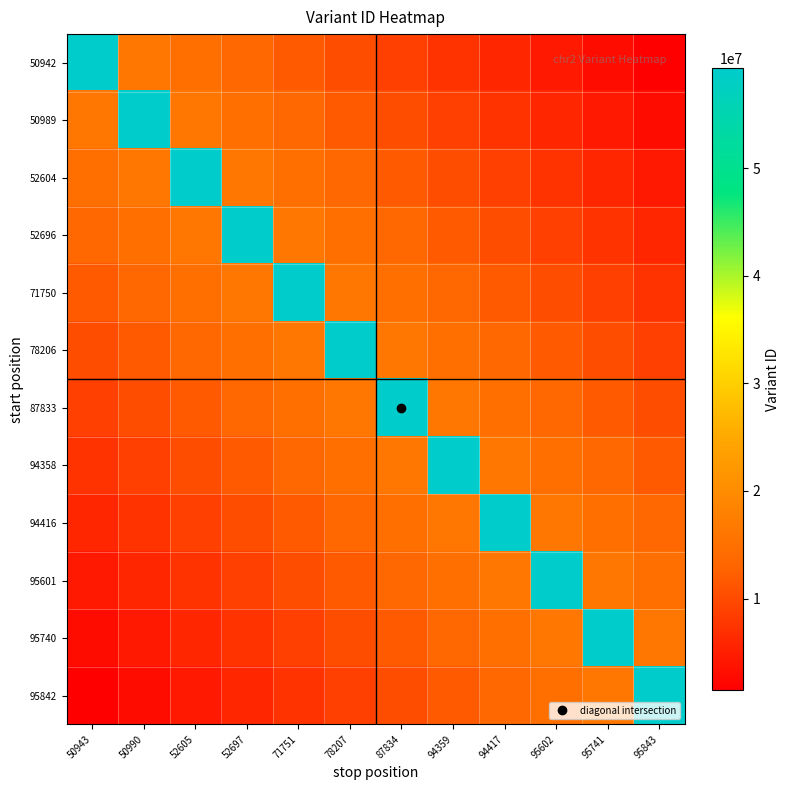

Reading left to right, what are all the values shown in this chart?

50942: 50943=59282586.0	50990=16302711.1	52605=14820646.5	52697=13338581.8	71751=11856517.2	78207=10374452.5	87834=8892387.9	94359=7410323.2	94417=5928258.6	95602=4446194.0	95741=2964129.3	95843=1482064.7
50989: 50943=16302711.1	50990=59282587.0	52605=16302711.1	52697=14820646.5	71751=13338581.8	78207=11856517.2	87834=10374452.5	94359=8892387.9	94417=7410323.2	95602=5928258.6	95741=4446194.0	95843=2964129.3
52604: 50943=14820646.5	50990=16302711.1	52605=59282593.0	52697=16302711.1	71751=14820646.5	78207=13338581.8	87834=11856517.2	94359=10374452.5	94417=8892387.9	95602=7410323.2	95741=5928258.6	95843=4446194.0
52696: 50943=13338581.8	50990=14820646.5	52605=16302711.1	52697=59282594.0	71751=16302711.1	78207=14820646.5	87834=13338581.8	94359=11856517.2	94417=10374452.5	95602=8892387.9	95741=7410323.2	95843=5928258.6
71750: 50943=11856517.2	50990=13338581.8	52605=14820646.5	52697=16302711.1	71751=59282631.0	78207=16302711.1	87834=14820646.5	94359=13338581.8	94417=11856517.2	95602=10374452.5	95741=8892387.9	95843=7410323.2
78206: 50943=10374452.5	50990=11856517.2	52605=13338581.8	52697=14820646.5	71751=16302711.1	78207=59282646.0	87834=16302711.1	94359=14820646.5	94417=13338581.8	95602=11856517.2	95741=10374452.5	95843=8892387.9
87833: 50943=8892387.9	50990=10374452.5	52605=11856517.2	52697=13338581.8	71751=14820646.5	78207=16302711.1	87834=59282659.0	94359=16302711.1	94417=14820646.5	95602=13338581.8	95741=11856517.2	95843=10374452.5
94358: 50943=7410323.2	50990=8892387.9	52605=10374452.5	52697=11856517.2	71751=13338581.8	78207=14820646.5	87834=16302711.1	94359=59282696.0	94417=16302711.1	95602=14820646.5	95741=13338581.8	95843=11856517.2
94416: 50943=5928258.6	50990=7410323.2	52605=8892387.9	52697=10374452.5	71751=11856517.2	78207=13338581.8	87834=14820646.5	94359=16302711.1	94417=59282697.0	95602=16302711.1	95741=14820646.5	95843=13338581.8
95601: 50943=4446194.0	50990=5928258.6	52605=7410323.2	52697=8892387.9	71751=10374452.5	78207=11856517.2	87834=13338581.8	94359=14820646.5	94417=16302711.1	95602=59282707.0	95741=16302711.1	95843=14820646.5
95740: 50943=2964129.3	50990=4446194.0	52605=5928258.6	52697=7410323.2	71751=8892387.9	78207=10374452.5	87834=11856517.2	94359=13338581.8	94417=14820646.5	95602=16302711.1	95741=59282708.0	95843=16302711.1
95842: 50943=1482064.7	50990=2964129.3	52605=4446194.0	52697=5928258.6	71751=7410323.2	78207=8892387.9	87834=10374452.5	94359=11856517.2	94417=13338581.8	95602=14820646.5	95741=16302711.1	95843=59282709.0